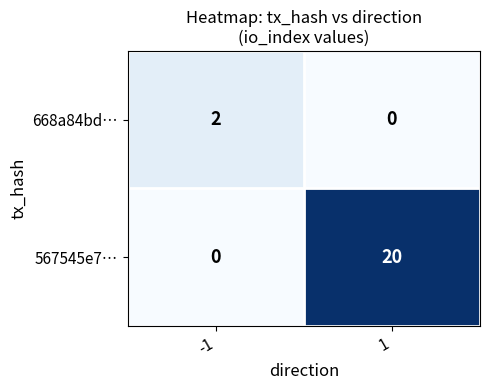

What is the sum of all 567545e7… values?

20